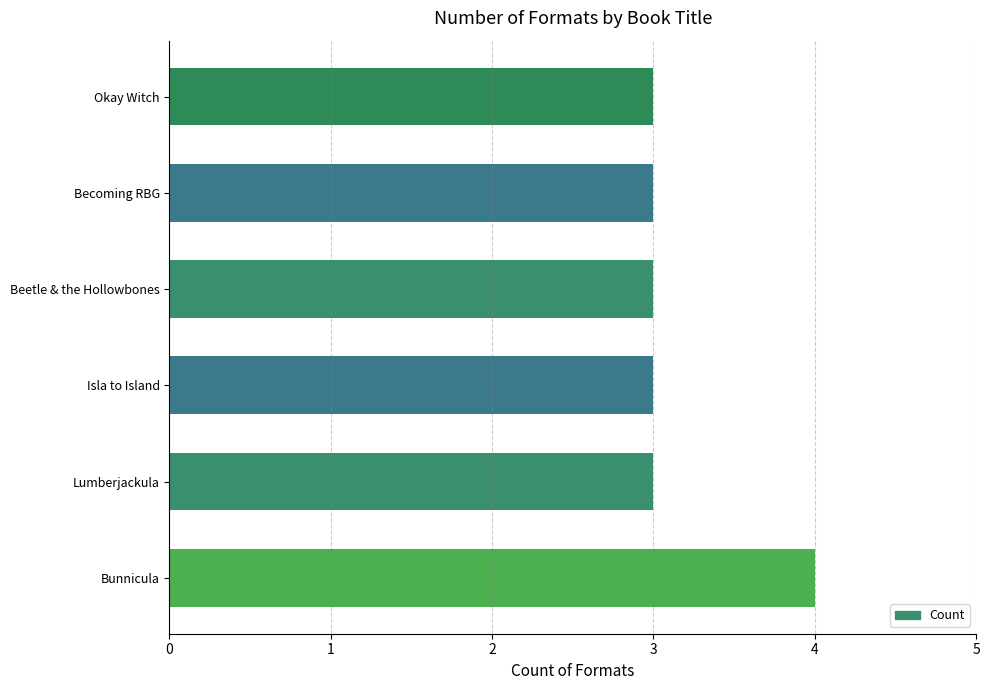

The chart shows a value of 4 at Becoming RBG. True or false?

False